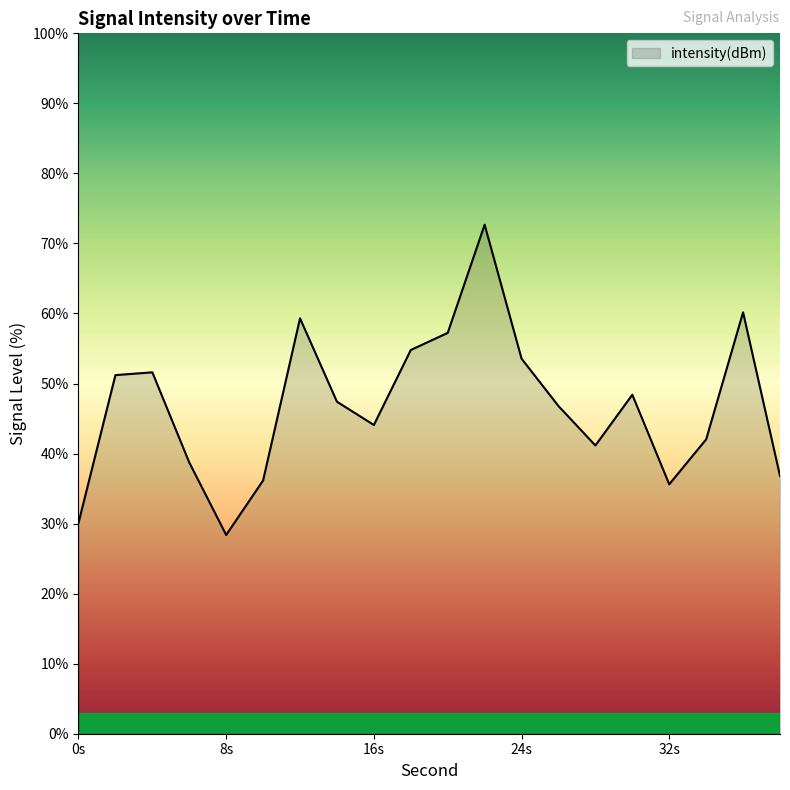

What is the smallest value displayed?

28.4